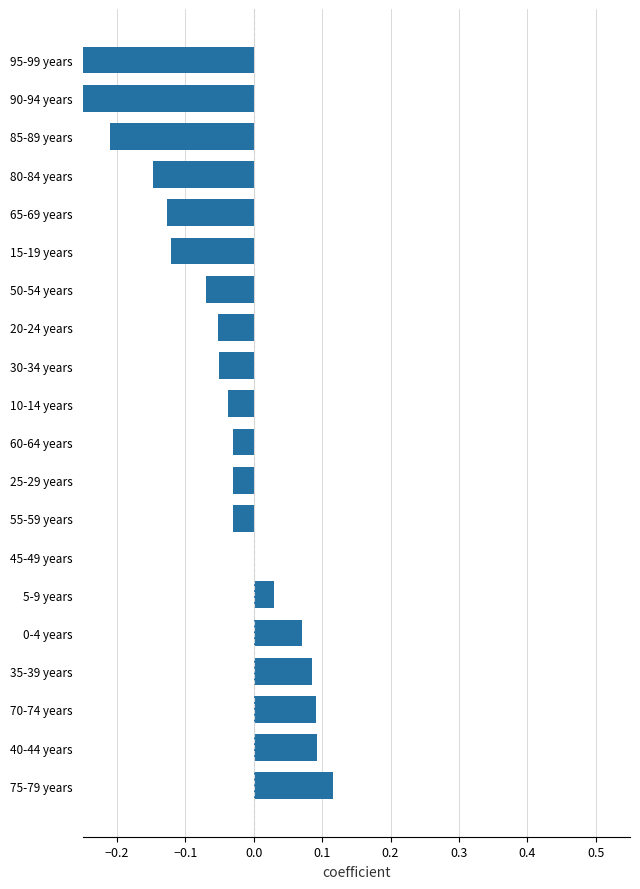

What is the maximum value shown in the chart?

0.1